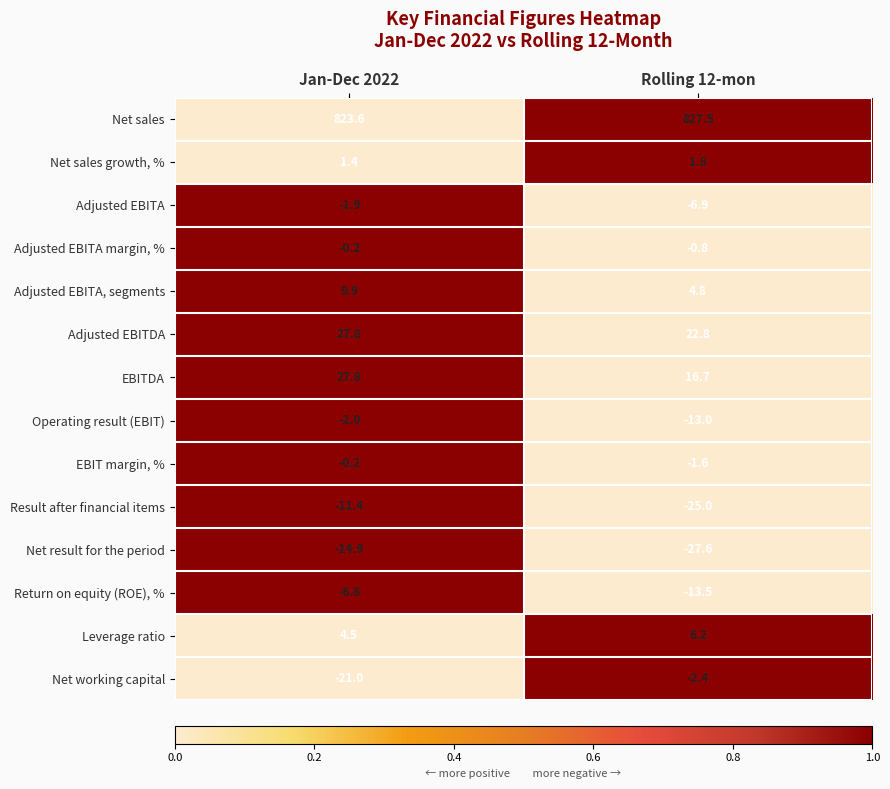

At which label does Net sales first exceed 827?

Rolling 12-mon